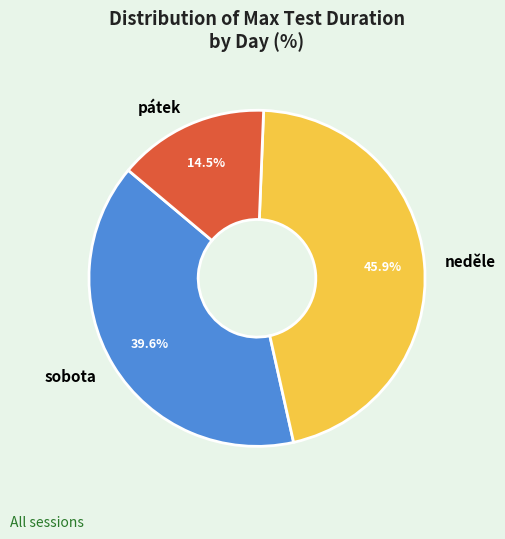

Which slice is the largest?

neděle